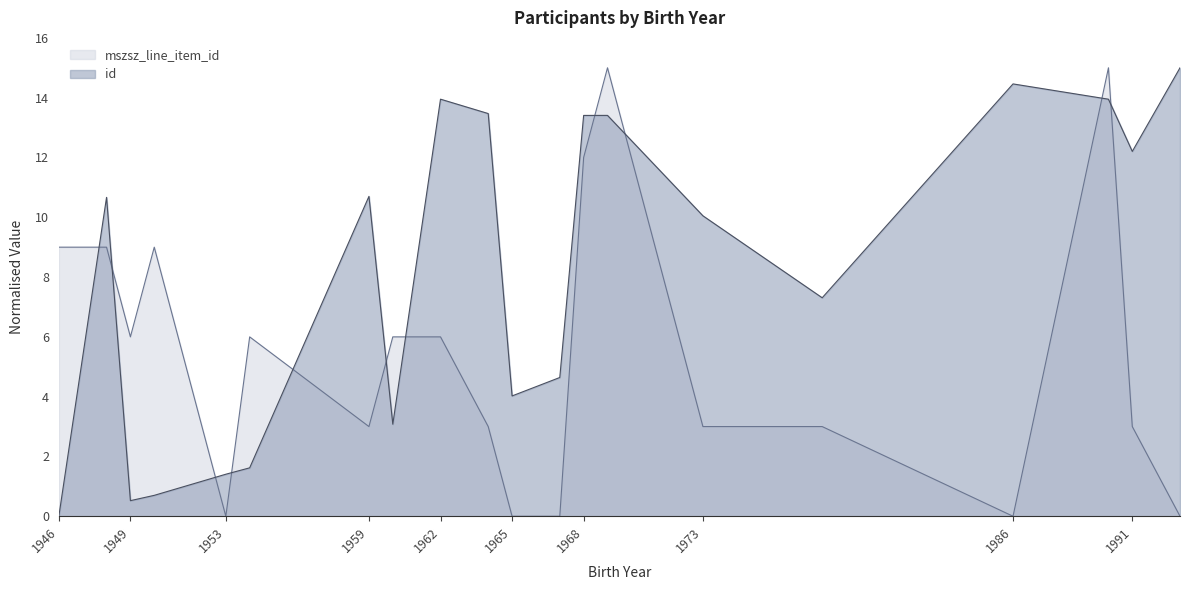

What is the value of the id point at the 16th from the left?

7.3